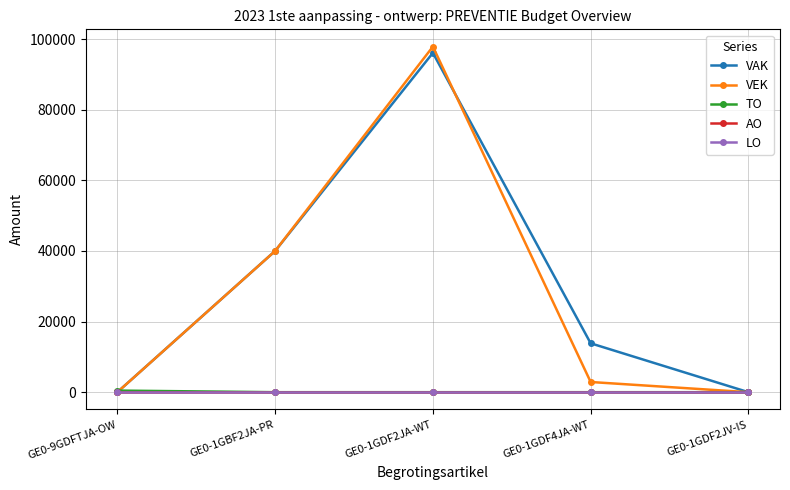

Between GE0-9GDFTJA-OW and GE0-1GDF2JA-WT, which series saw the biggest shift?

VEK